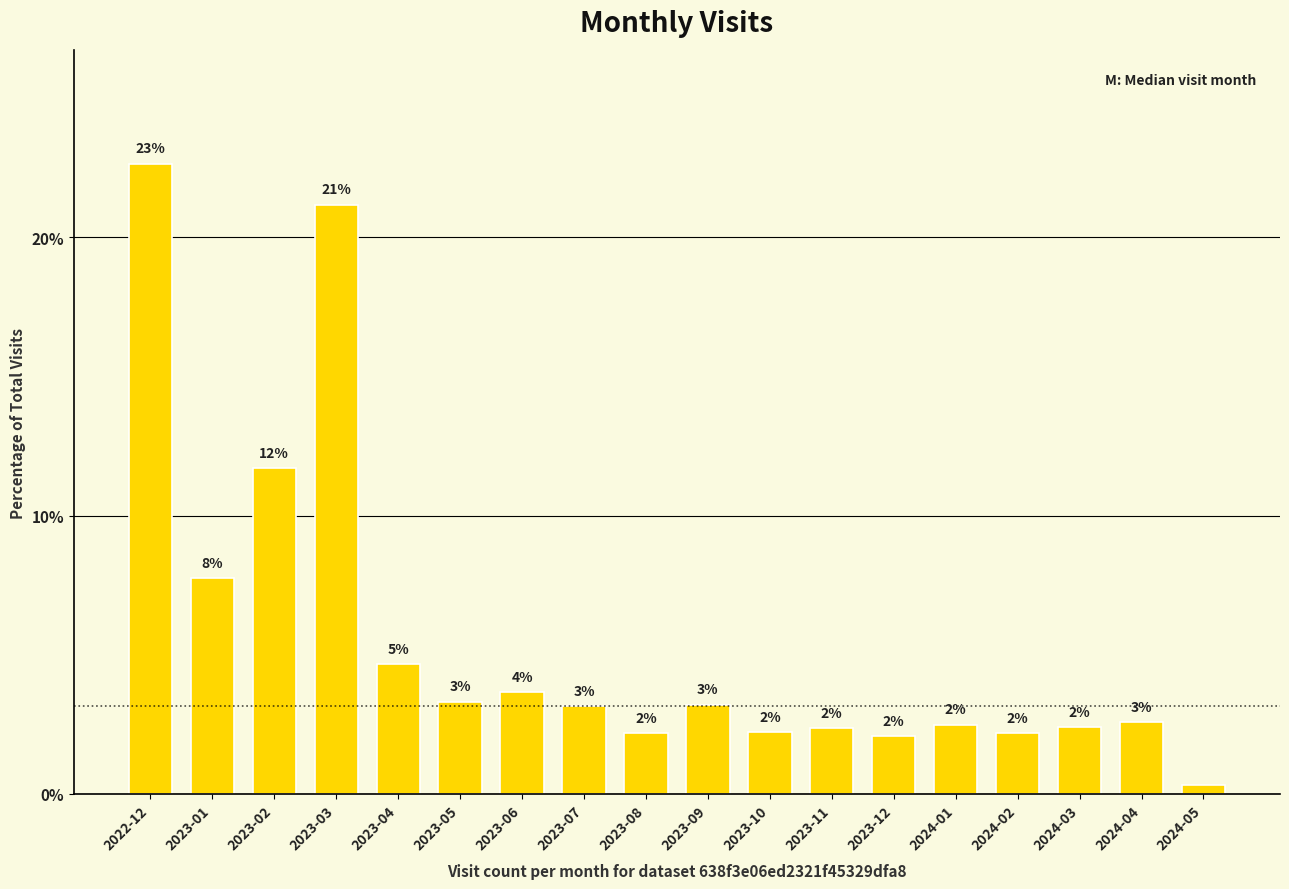

What is the maximum value shown in the chart?

22.6